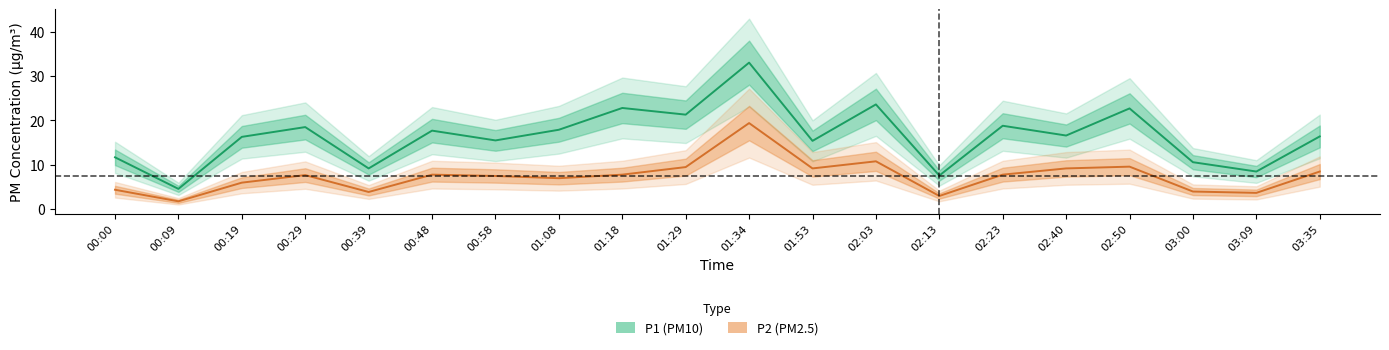

Which has a higher value, 03:00 or 02:03?

02:03